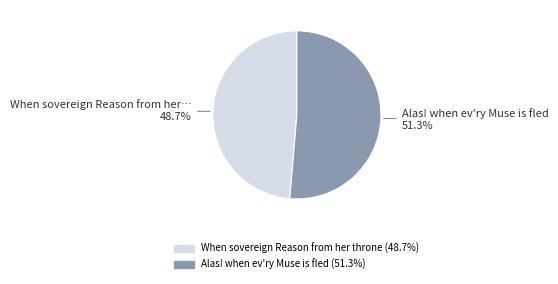

Which has a higher value, When sovereign Reason from her throne or Alas! when ev'ry Muse is fled?

Alas! when ev'ry Muse is fled